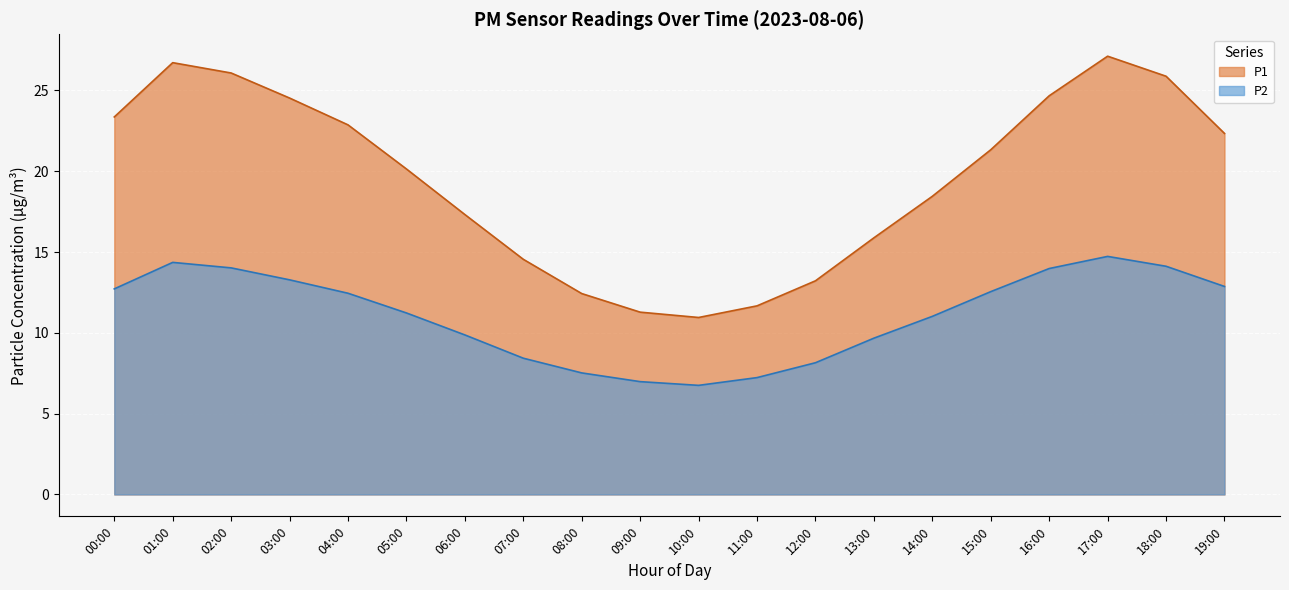

True or false: P2 and P1 intersect in this chart.

False